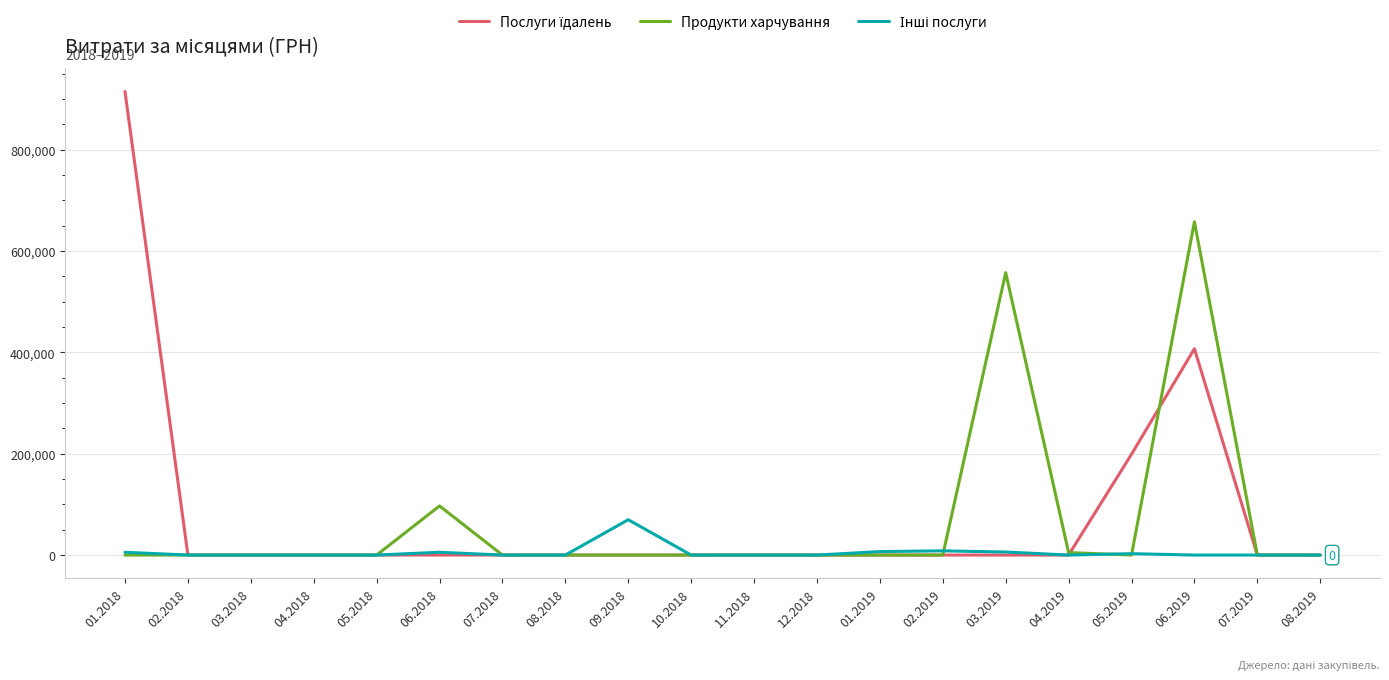

At which category is the sum across all series the highest?

06.2019